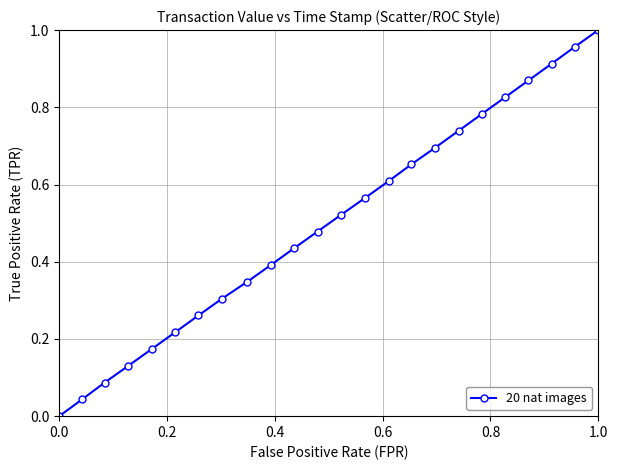

True or false: there are more than 1 points higher than both neighbors.

False